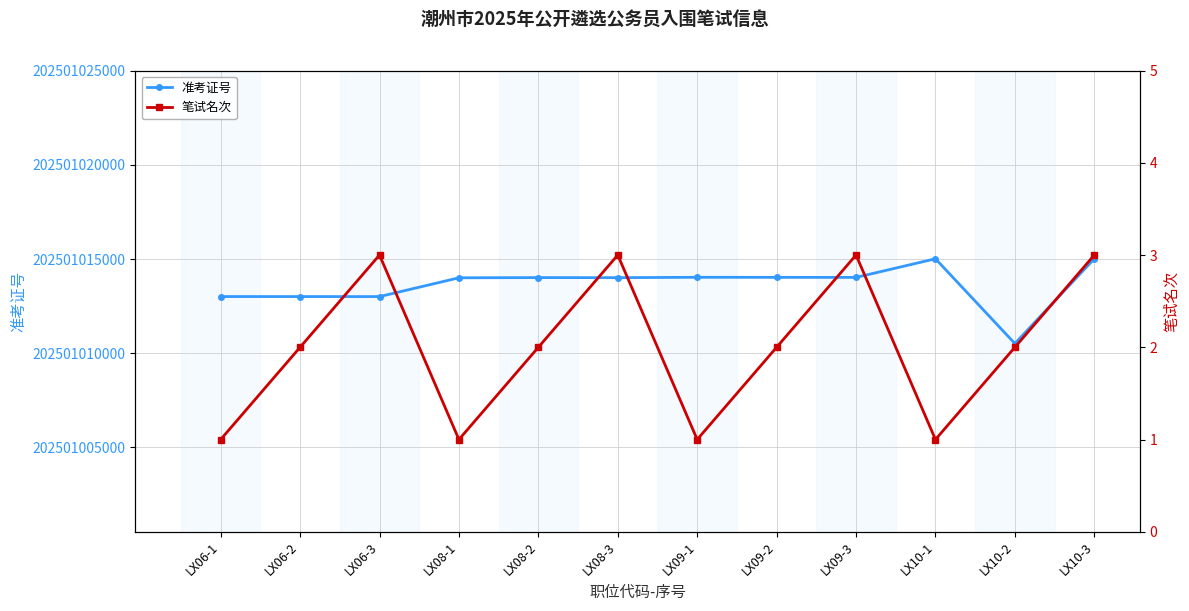

How many data points in 准考证号 are above 202501014013?

5